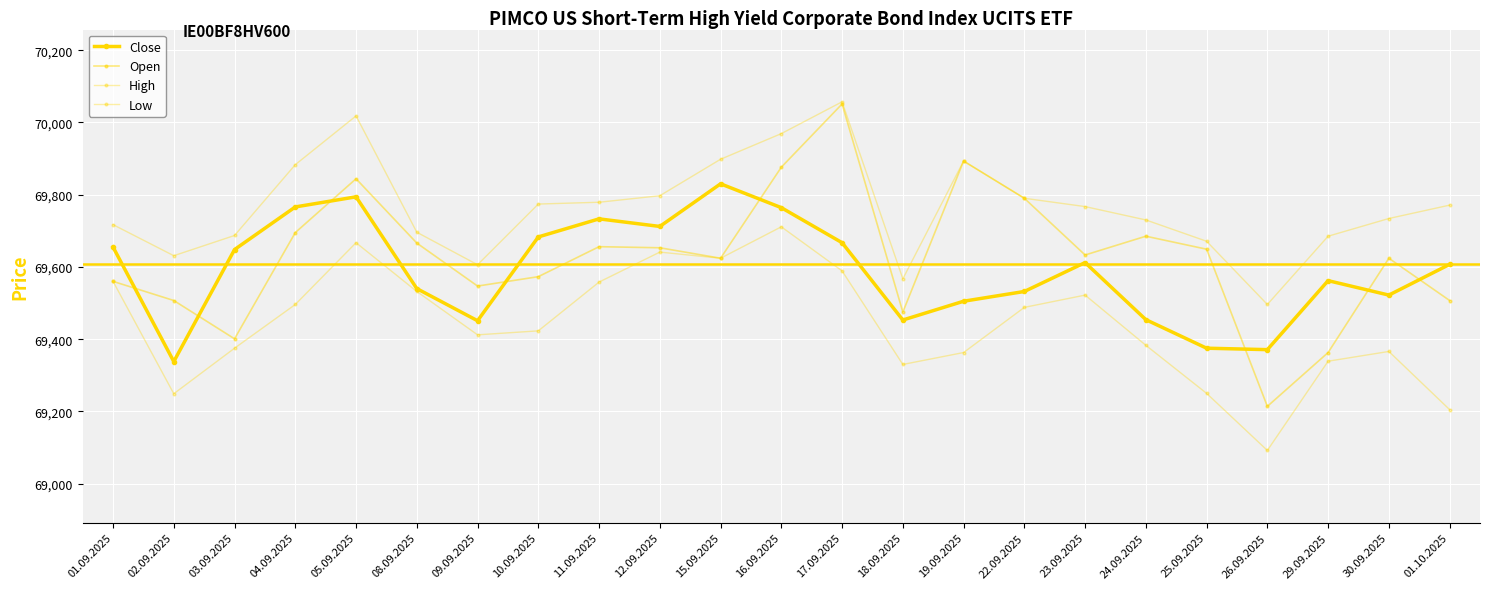

True or false: High and Close intersect in this chart.

False